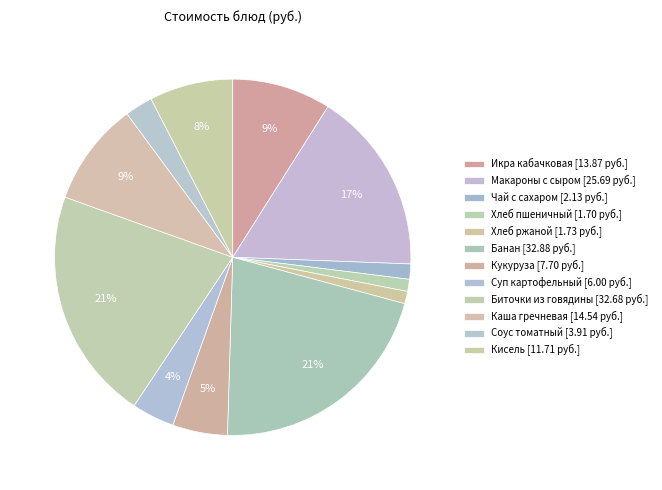

True or false: Кисель accounts for 15% of the total.

False